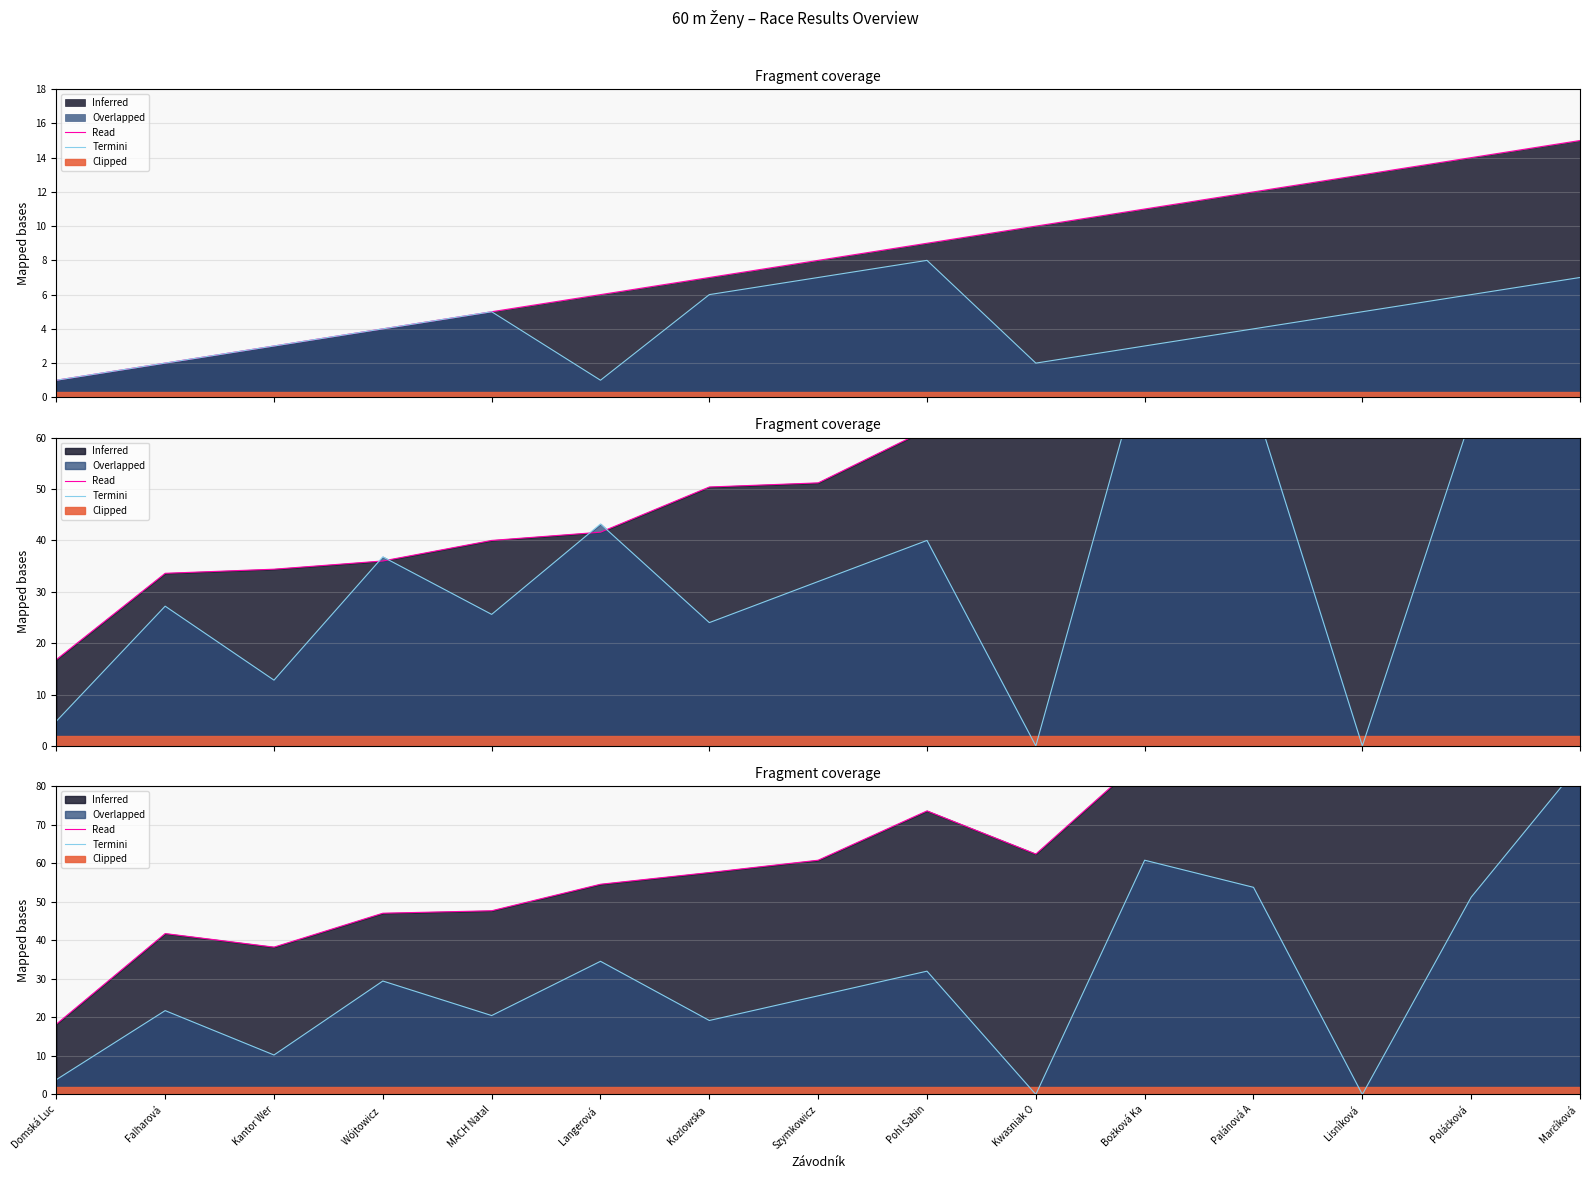

How many data points does each series have?

15